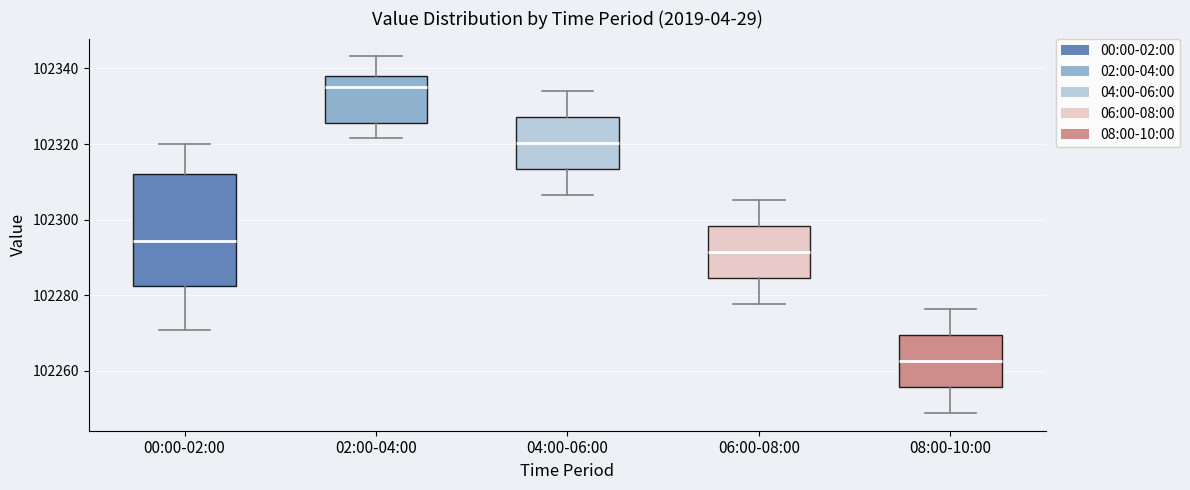

Where does the upper whisker of the box for 02:00-04:00 end on the y-axis? The values are not printed on the chart, so give them approximately, as read against the axis.

102344